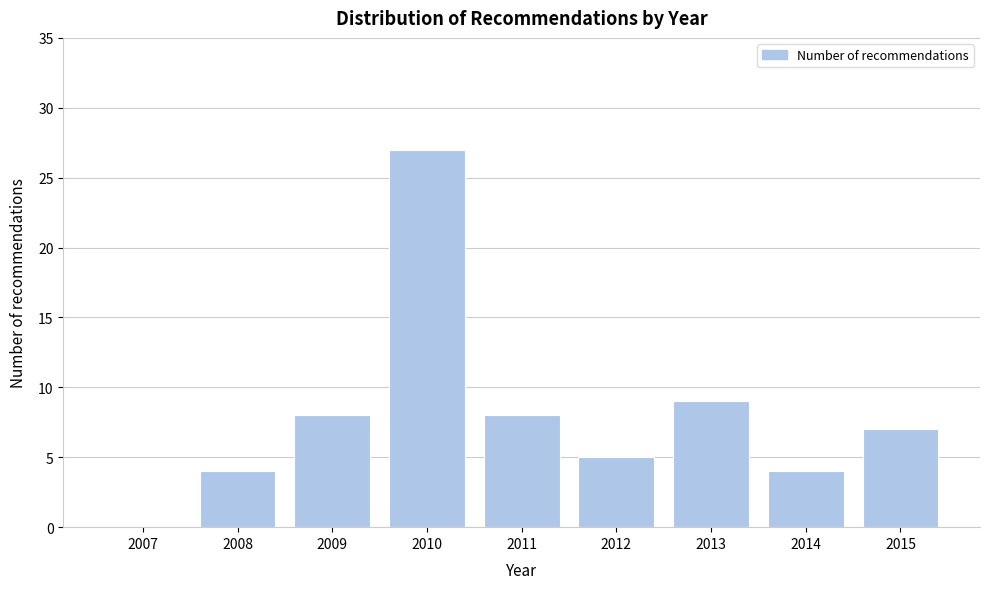

Reading right to left, extract all data points from this chart.

2015=7	2014=4	2013=9	2012=5	2011=8	2010=27	2009=8	2008=4	2007=0